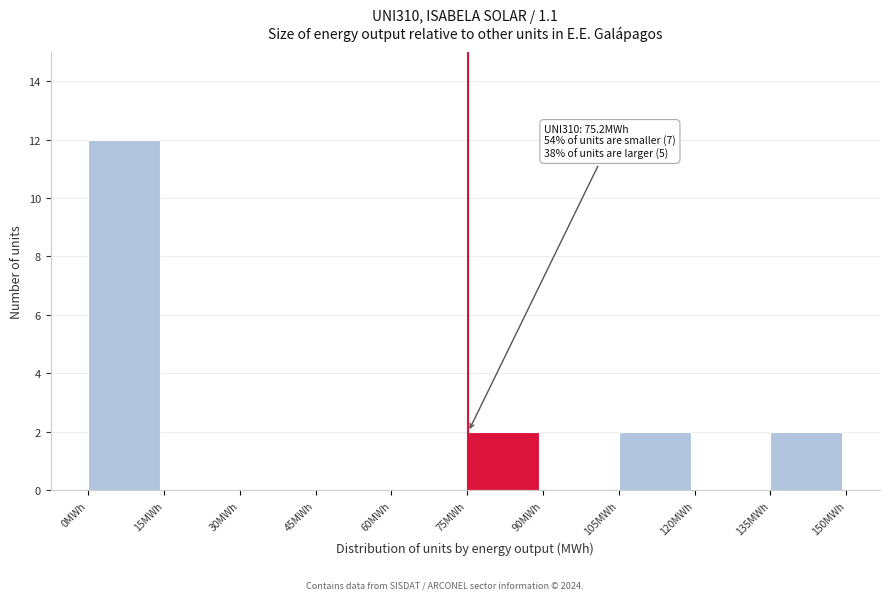

Which range on the x-axis has the tallest bar?

0 to 15